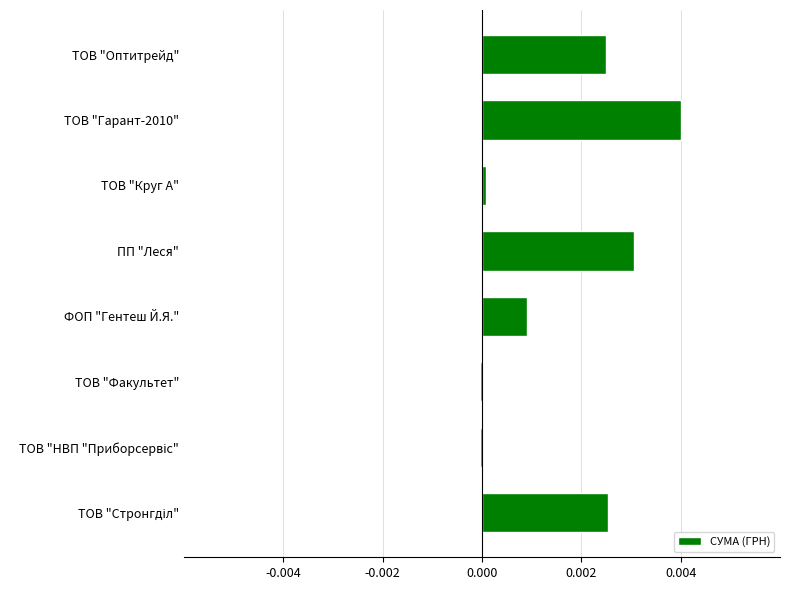

Count the number of categories in the chart.

8